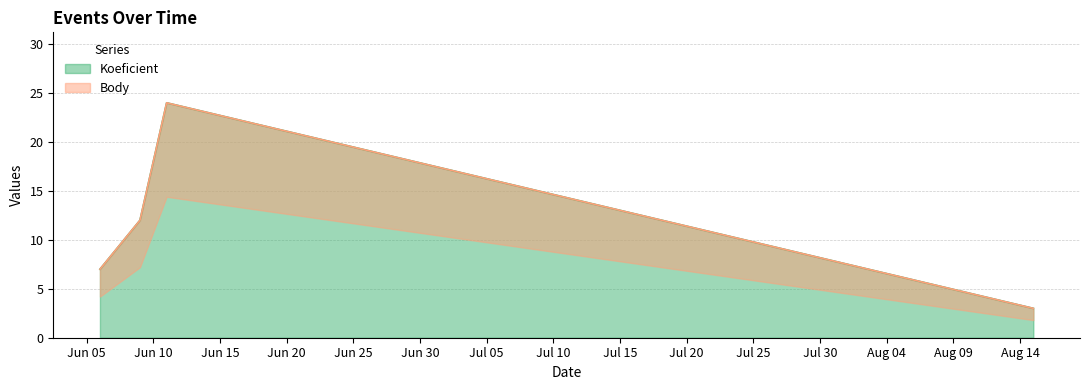

True or false: Body has a value of 7 at 2015-06-06.

True